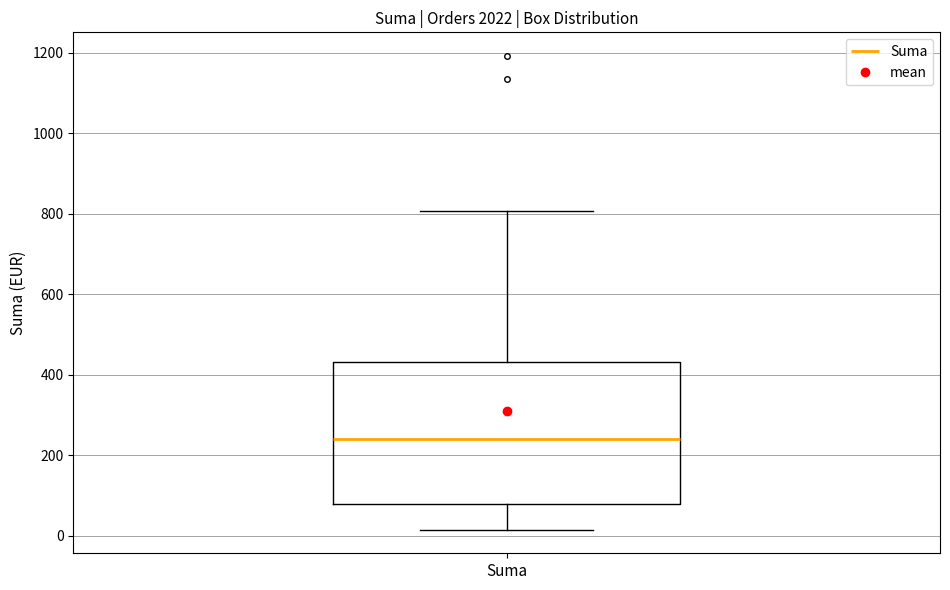

Read this box plot against the y-axis: the position of the median line, the range covered by the box, and the ends of both whiskers. The values are not printed on the chart, so give them approximately, as read against the axis.

median 240, box 80 to 440, whiskers 20 to 800